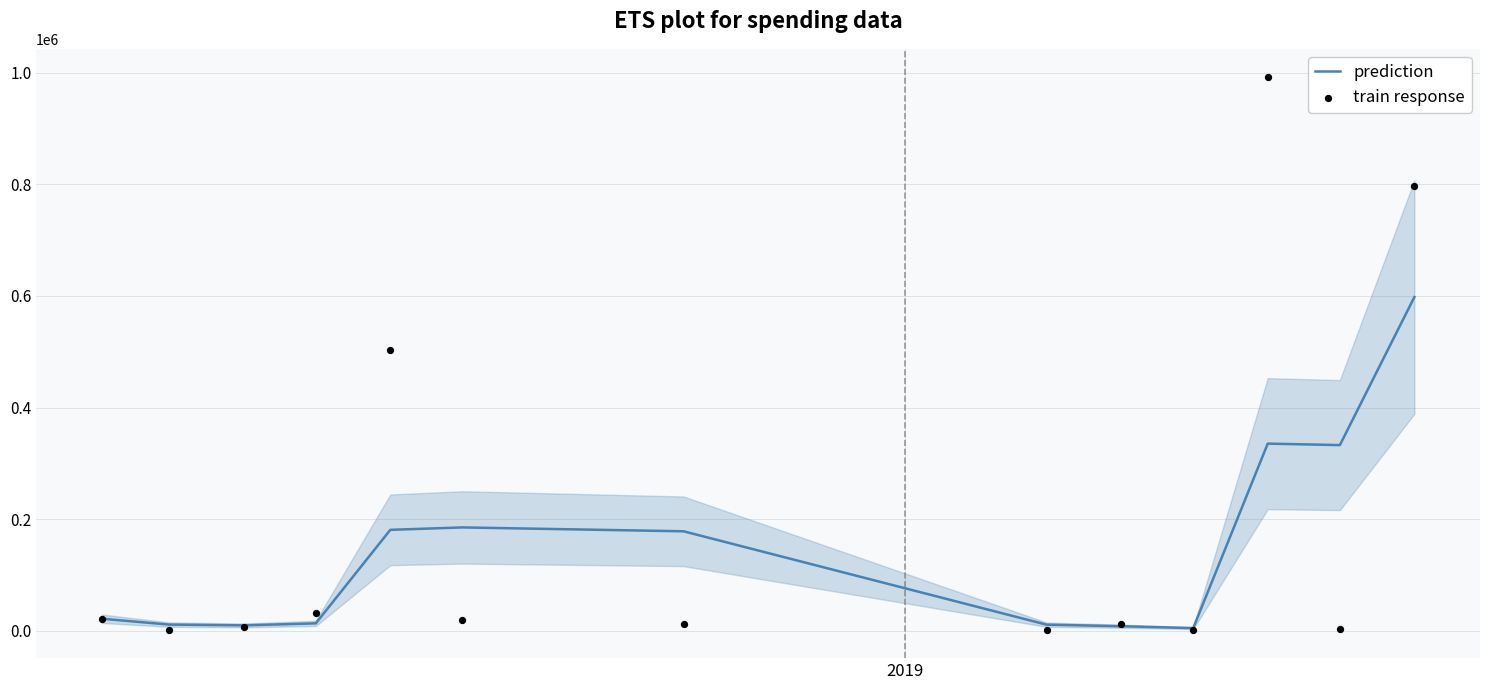

Which series reaches the minimum Y coordinate?

train response